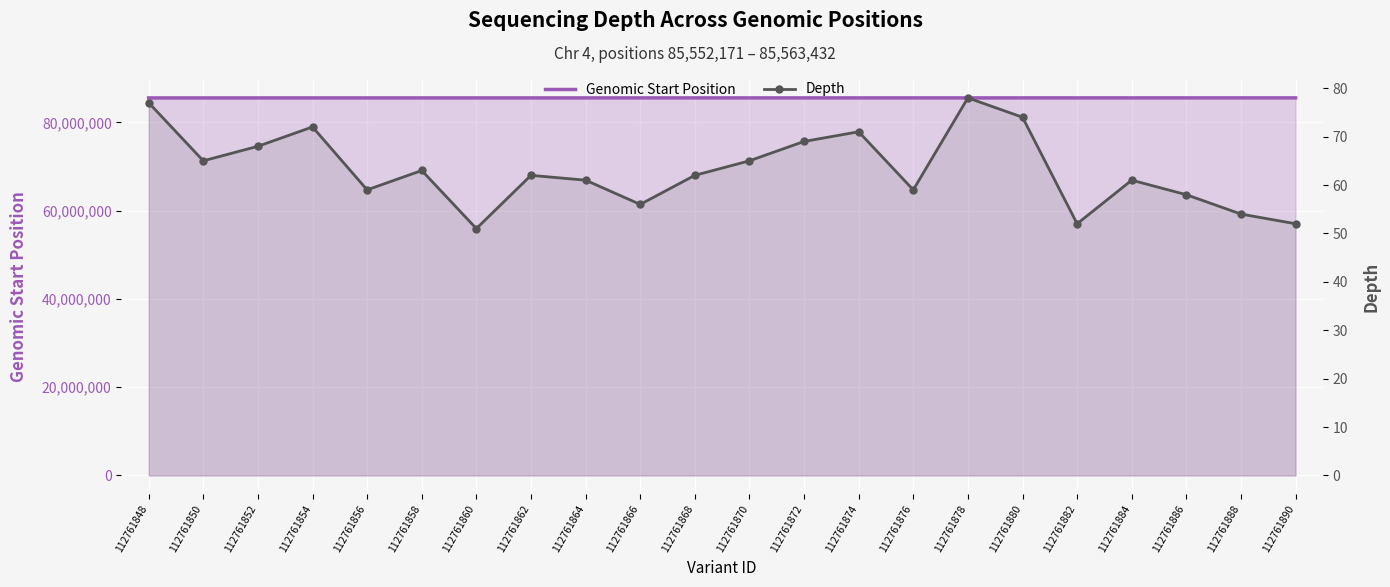

Which category has the lowest value in the Depth series?

112761860